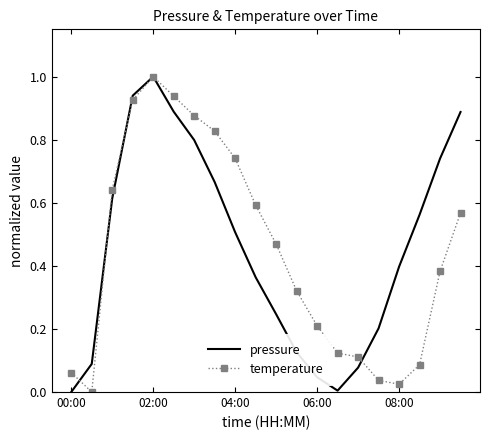

True or false: pressure and temperature intersect in this chart.

True